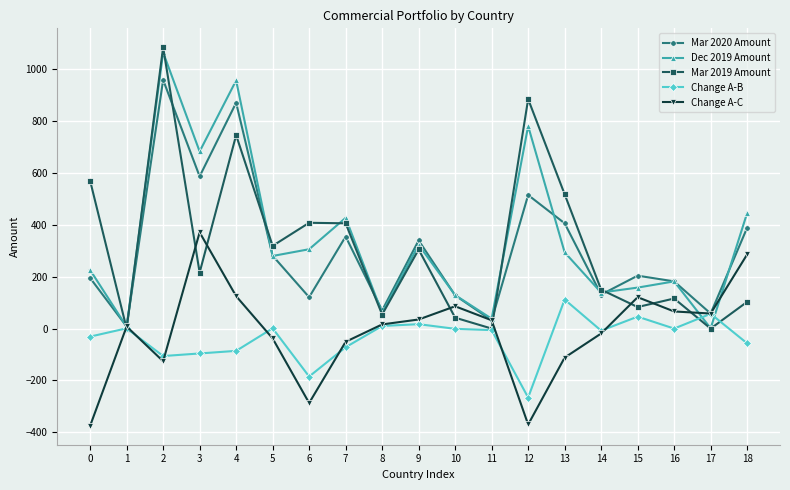

What value does the Mar 2020 Amount series have at 3, to the nearest 10?

590